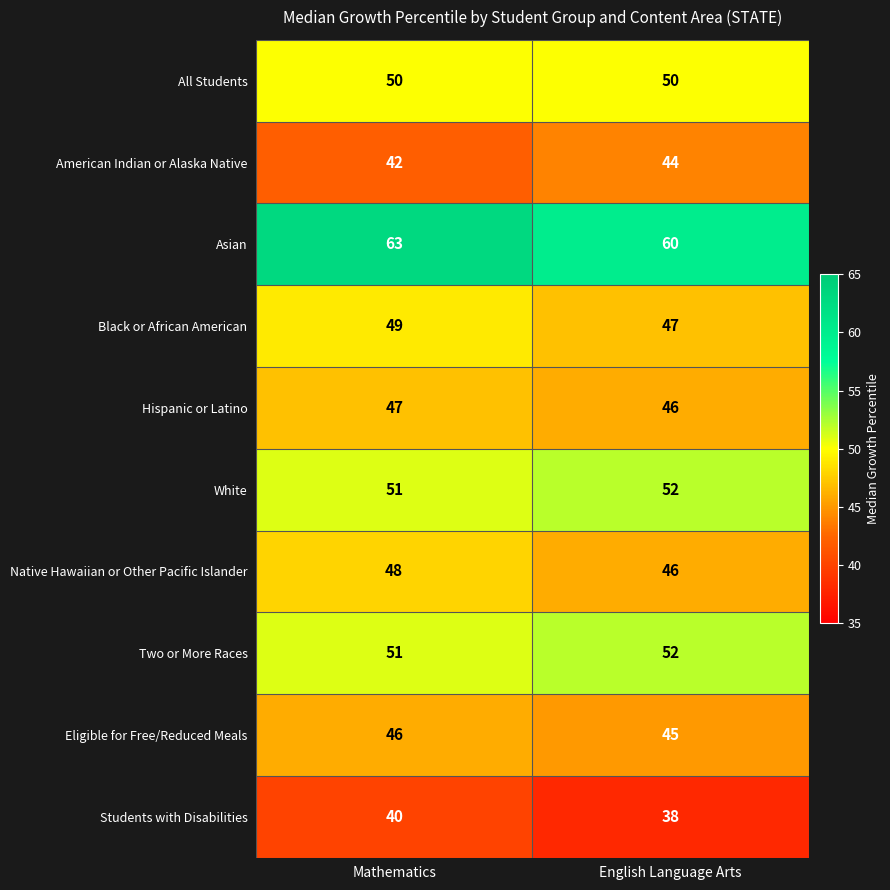

List the labels in order of Two or More Races value, smallest first.

Mathematics, English Language Arts